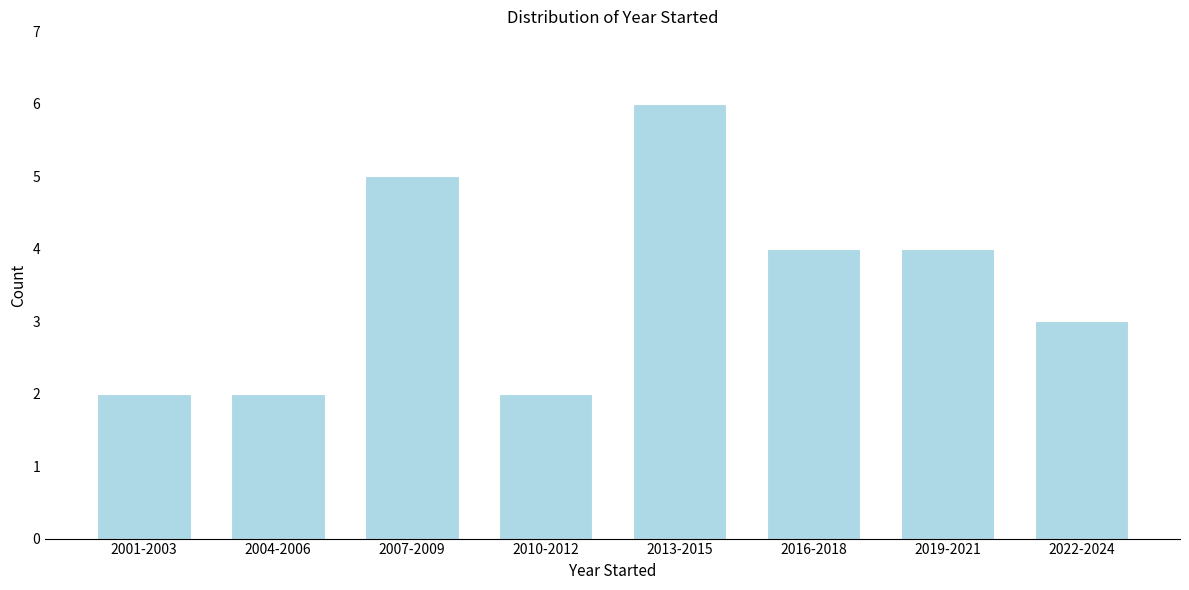

Reading right to left, extract all data points from this chart.

2022-2024=3	2019-2021=4	2016-2018=4	2013-2015=6	2010-2012=2	2007-2009=5	2004-2006=2	2001-2003=2